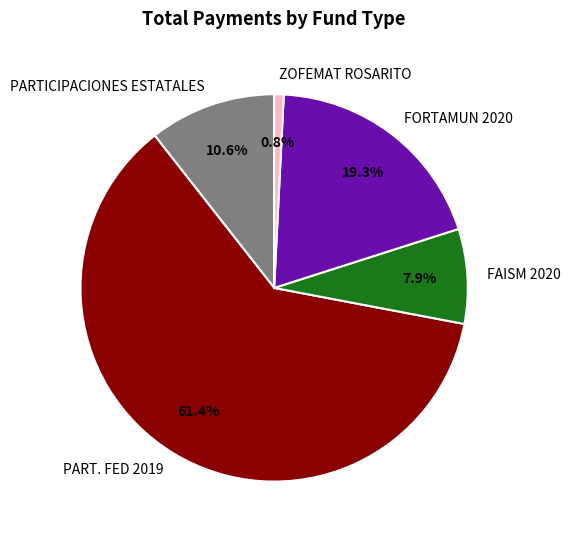

How many slices are in this pie chart?

5